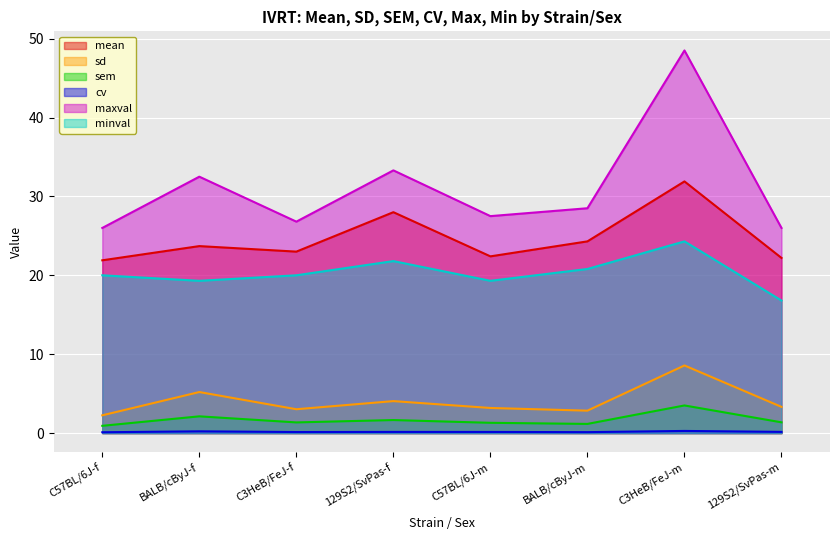

List the series in order of their peak value, highest first.

maxval, mean, minval, sd, sem, cv